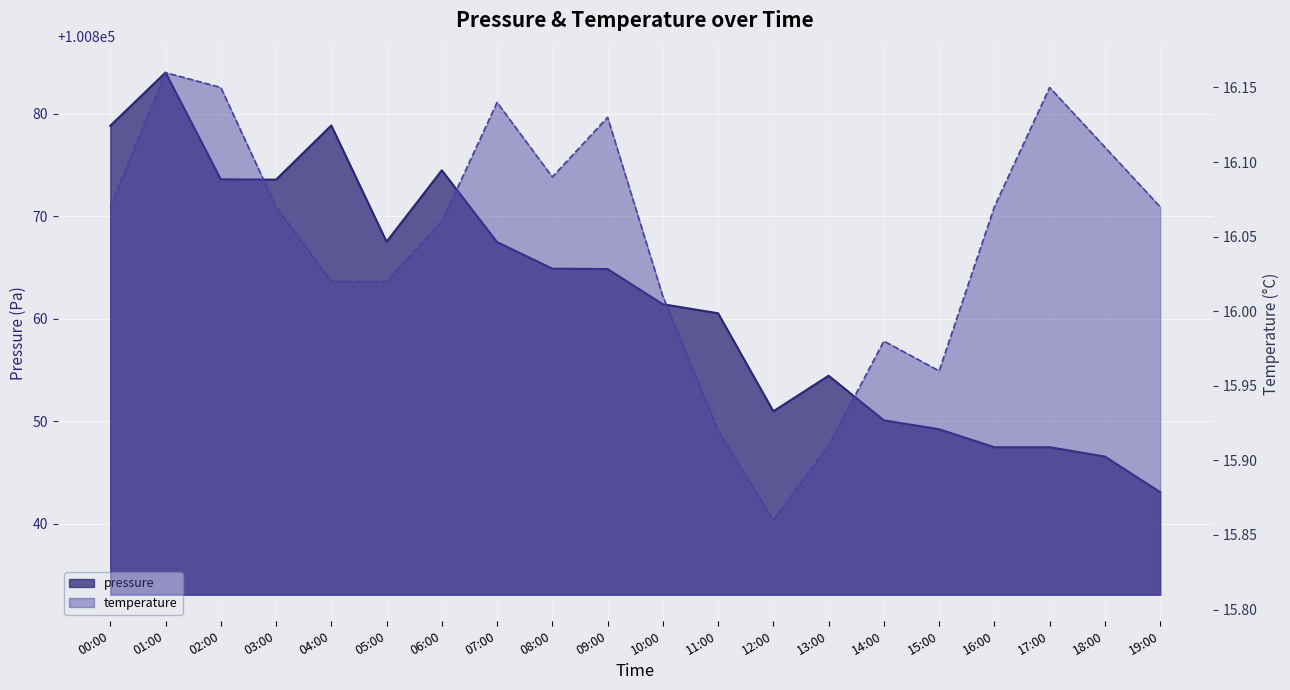

Between 01:00 and 05:00, which series saw the biggest shift?

pressure